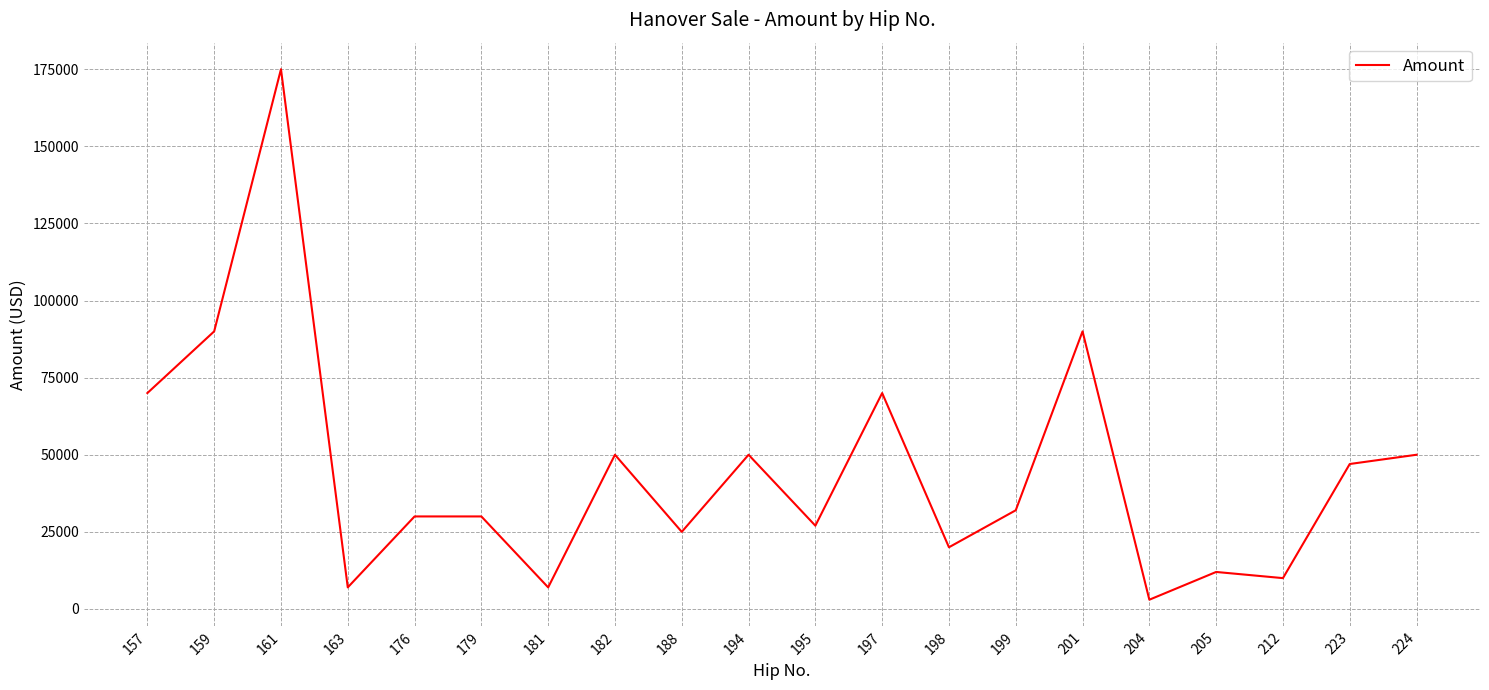

How many series are shown in this chart?

1